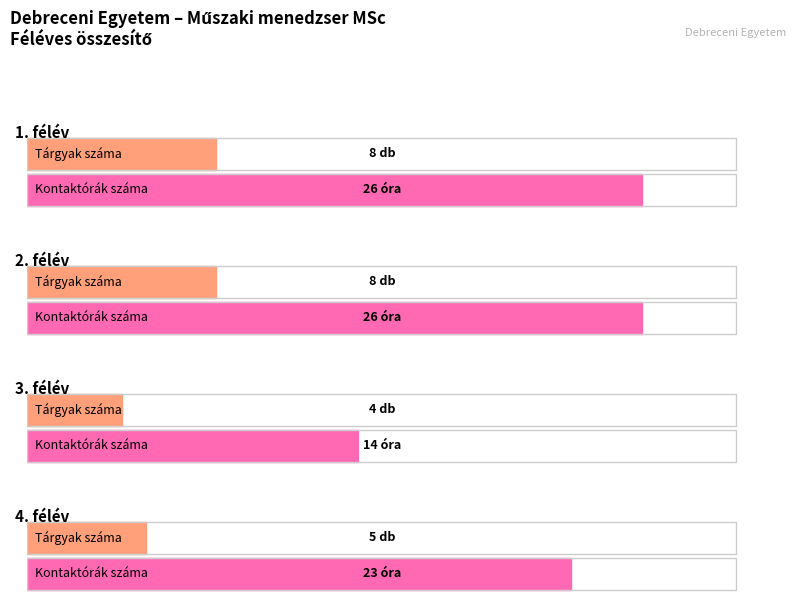

What is the value of the tárgyak száma bar at the 3rd from the left?

4